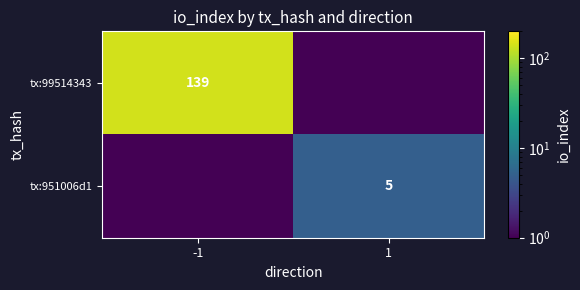

Which label corresponds to the smallest value in the chart?

1